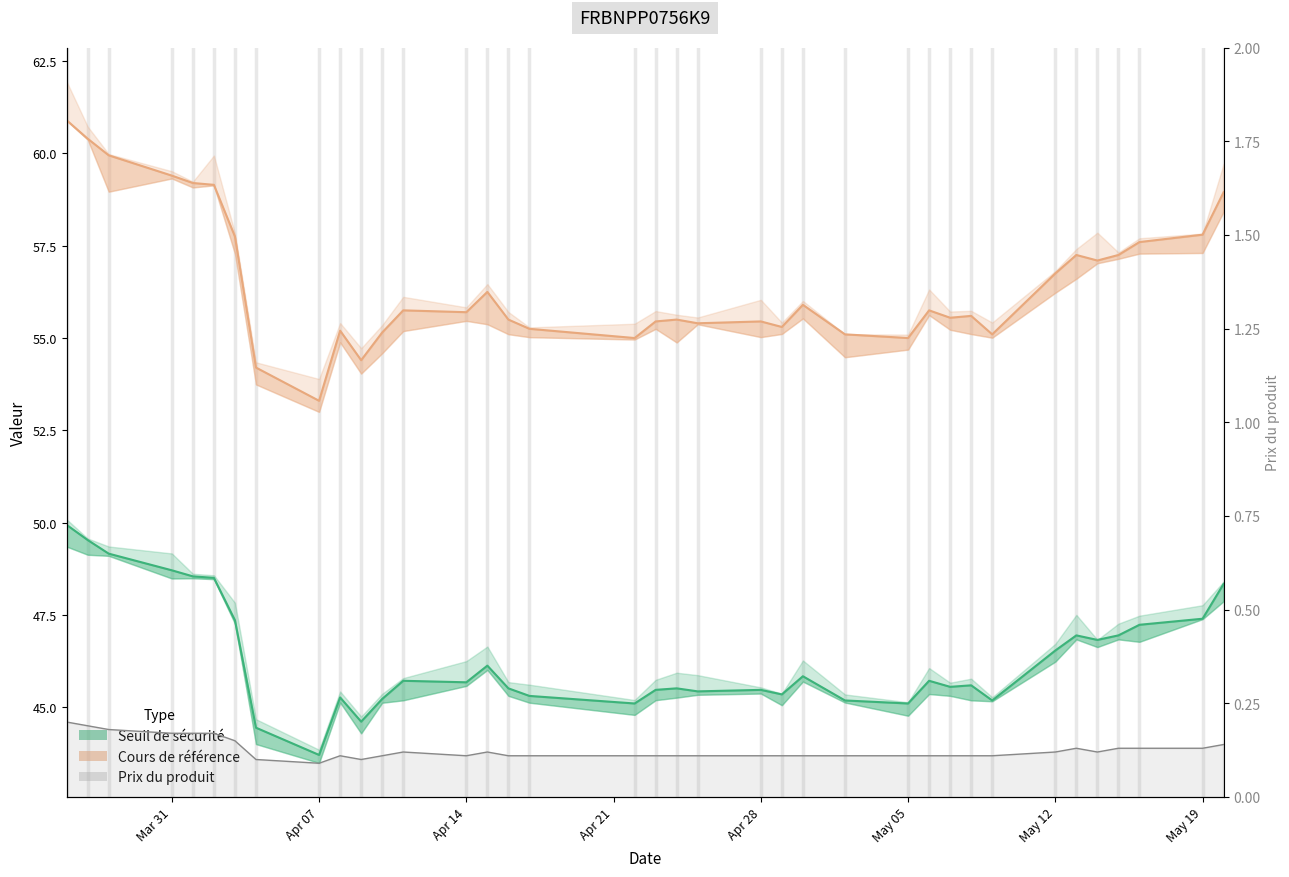

The value of Seuil de sécurité at 28 is 25.5. True or false?

False